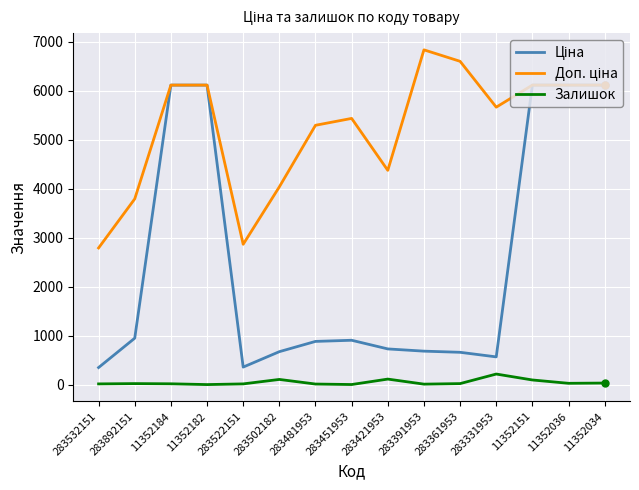

What is the spread (max minus min) of values at 283391953?

6821.9